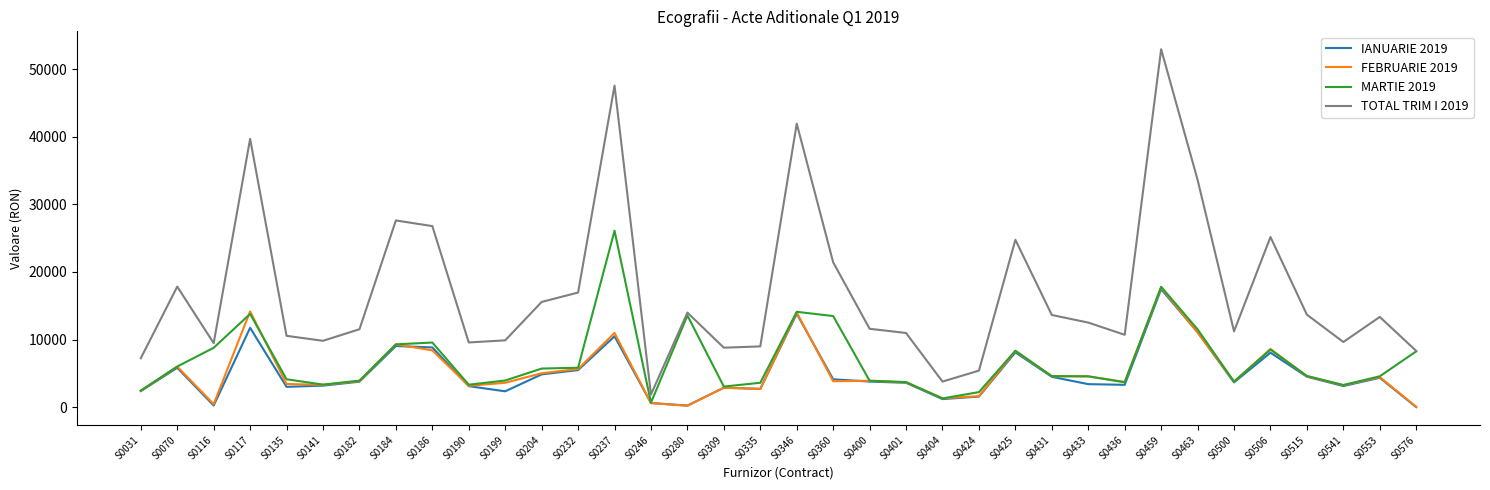

Which series has the largest range (max minus min)?

TOTAL TRIM I 2019